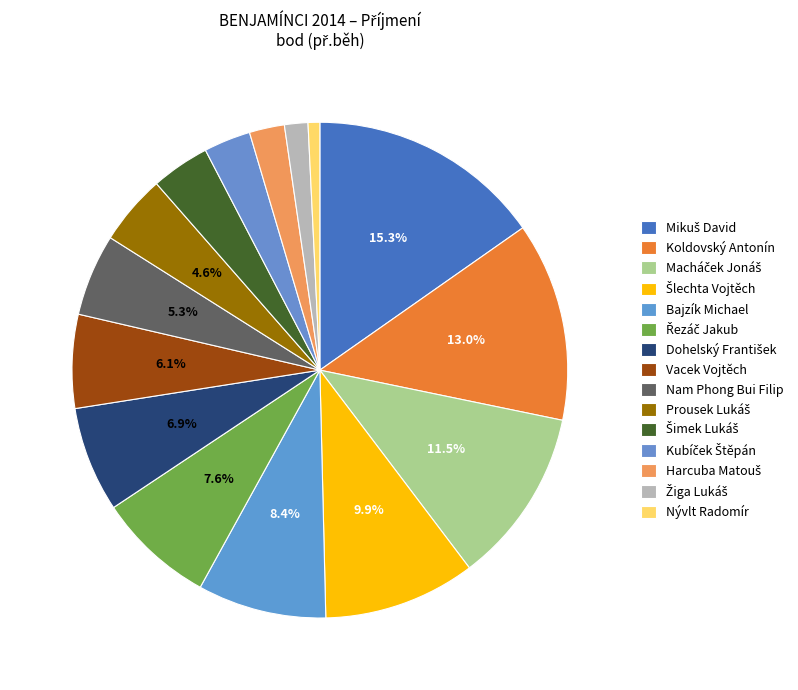

To the nearest percent, what is the average slice percentage?

7%